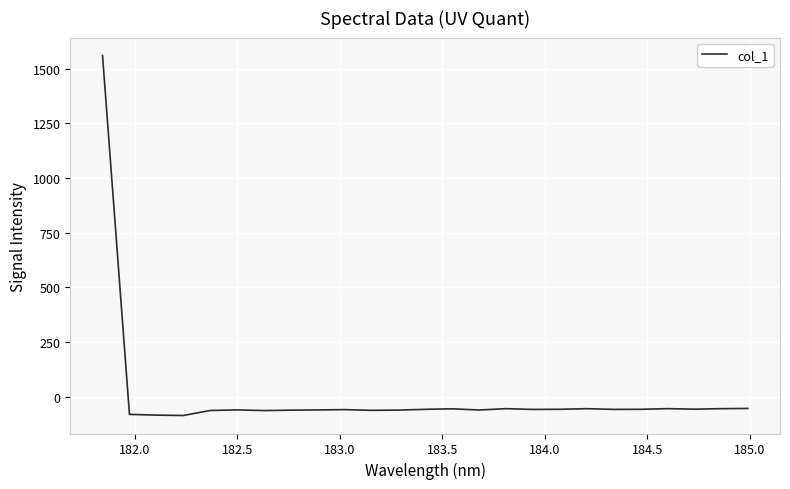

What is the difference between the maximum and minimum values?

1646.4